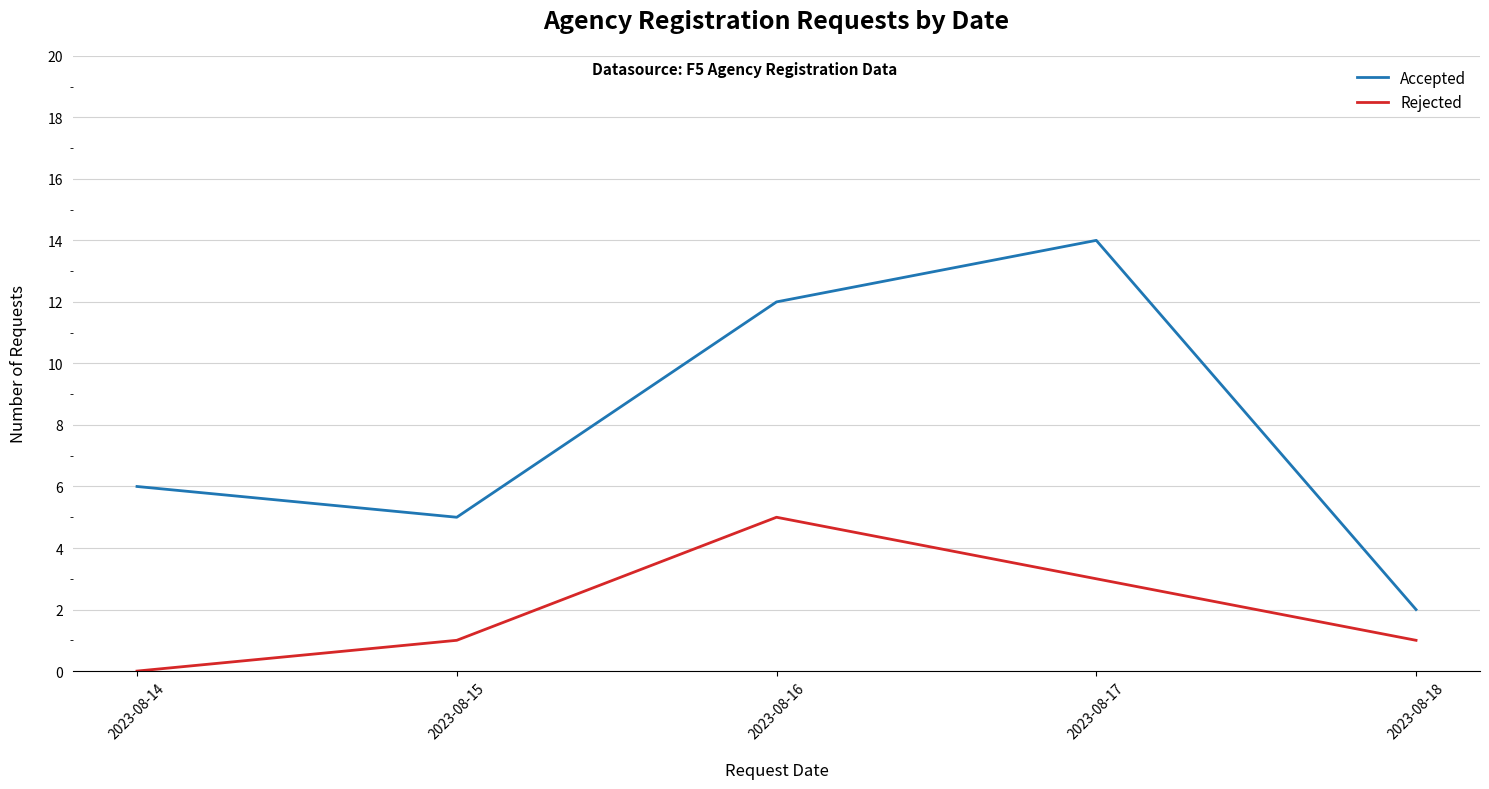

At 2023-08-14, list the series in order from largest to smallest.

Accepted, Rejected